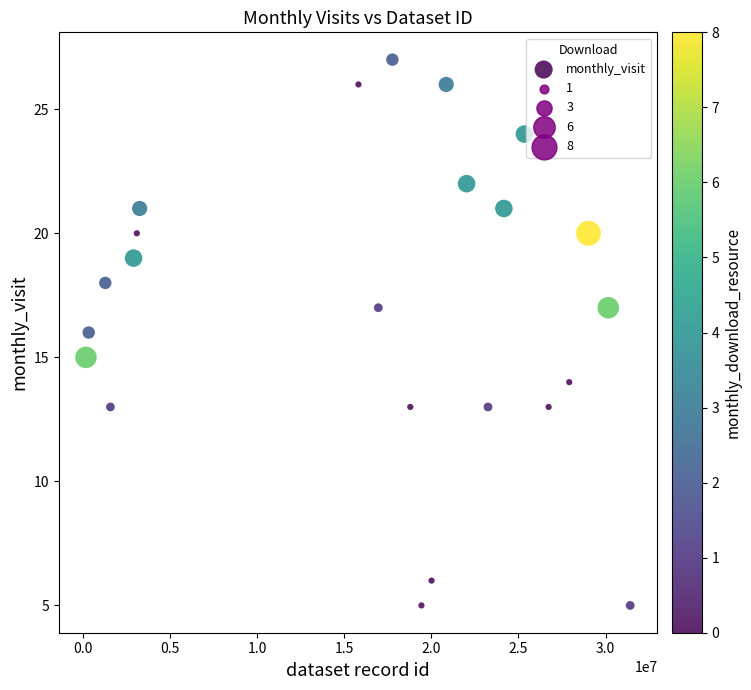

What is the range of X values (max minus min)?

31218184